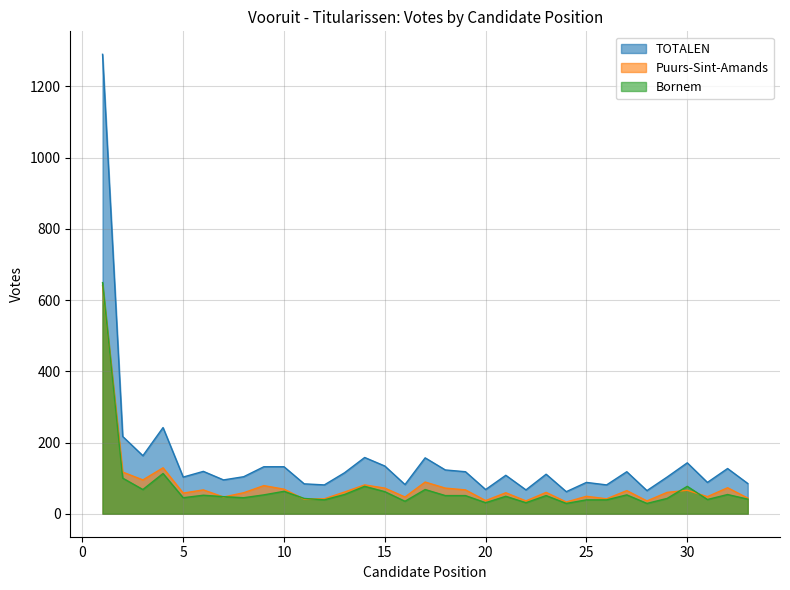

Which series changed the most between 5 and 28?

TOTALEN